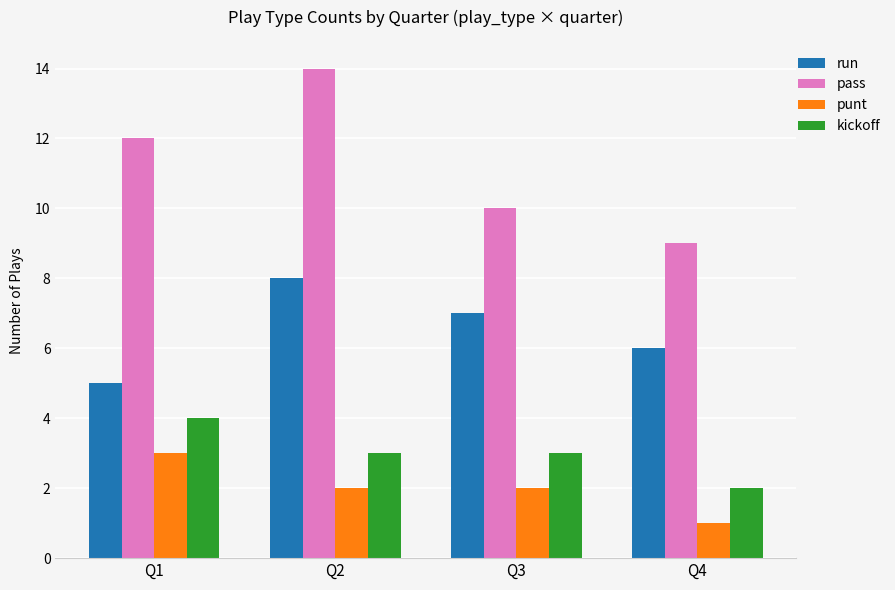

Does the chart contain stacked bars?

No